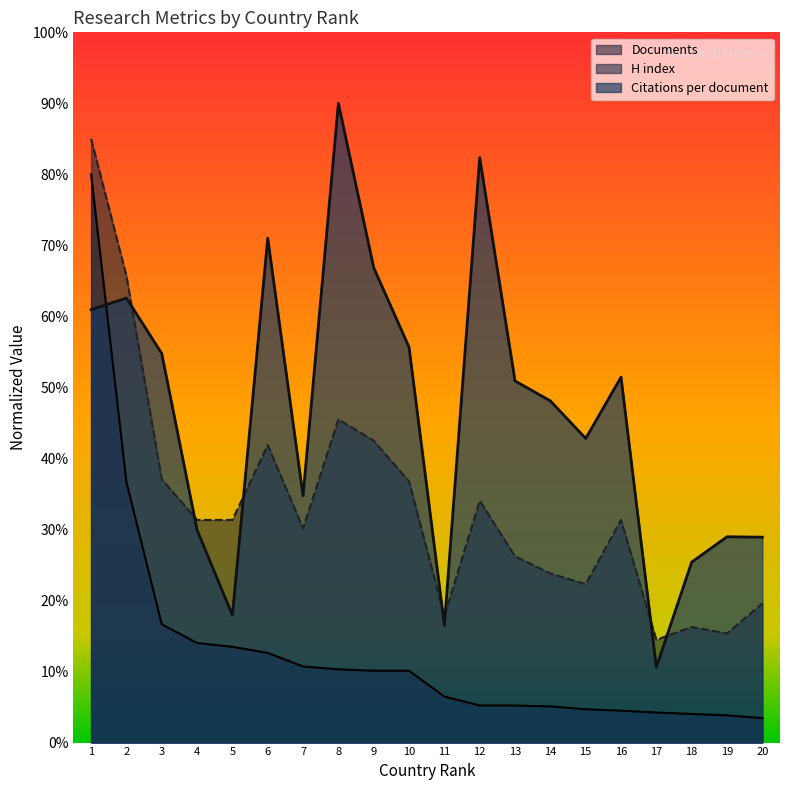

At how many categories does at least one series exceed 56?

6